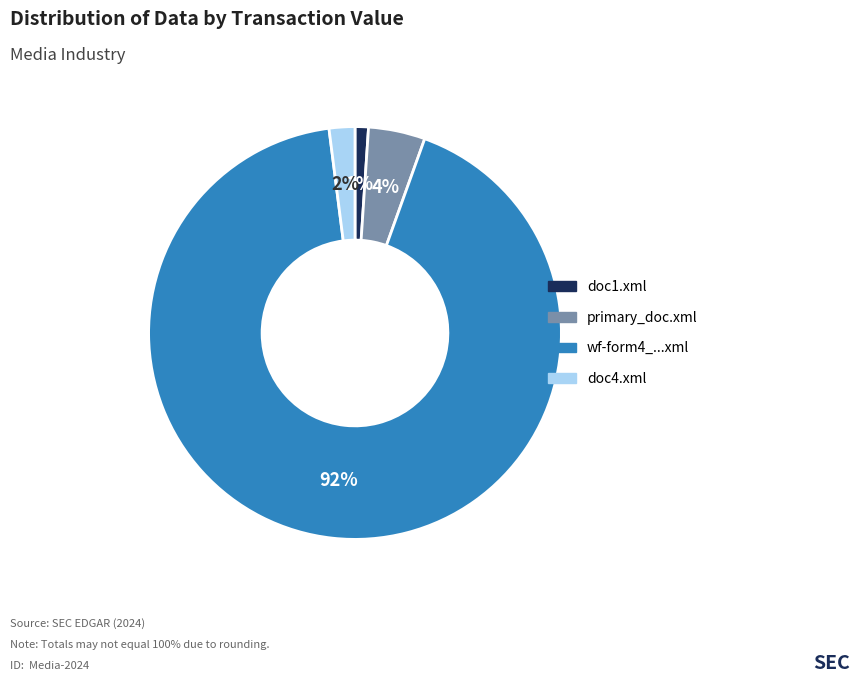

Is there a majority slice in this chart?

Yes